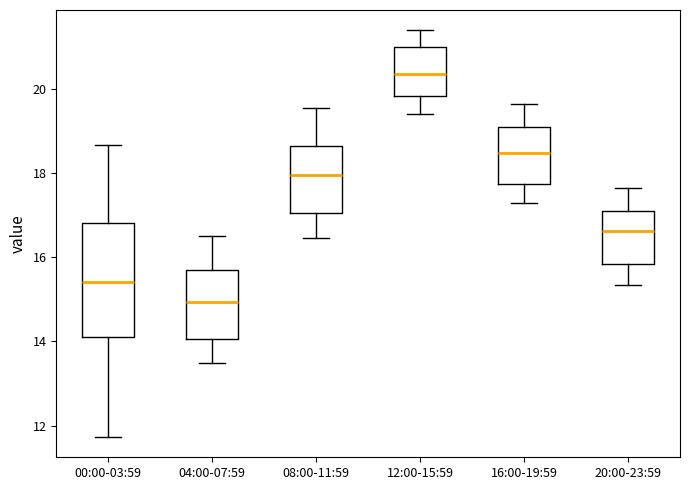

Reading left to right, read every box against the y-axis: the position of its median line, the range the box covers, and the ends of its whiskers. The values are not printed on the chart, so give them approximately, as read against the axis.

00:00-03:59: median 15.4, box 14.2 to 16.8, whiskers 11.8 to 18.6
04:00-07:59: median 15.0, box 14.0 to 15.8, whiskers 13.6 to 16.6
08:00-11:59: median 18.0, box 17.0 to 18.6, whiskers 16.4 to 19.6
12:00-15:59: median 20.4, box 19.8 to 21.0, whiskers 19.4 to 21.4
16:00-19:59: median 18.4, box 17.8 to 19.2, whiskers 17.4 to 19.6
20:00-23:59: median 16.6, box 15.8 to 17.2, whiskers 15.4 to 17.6